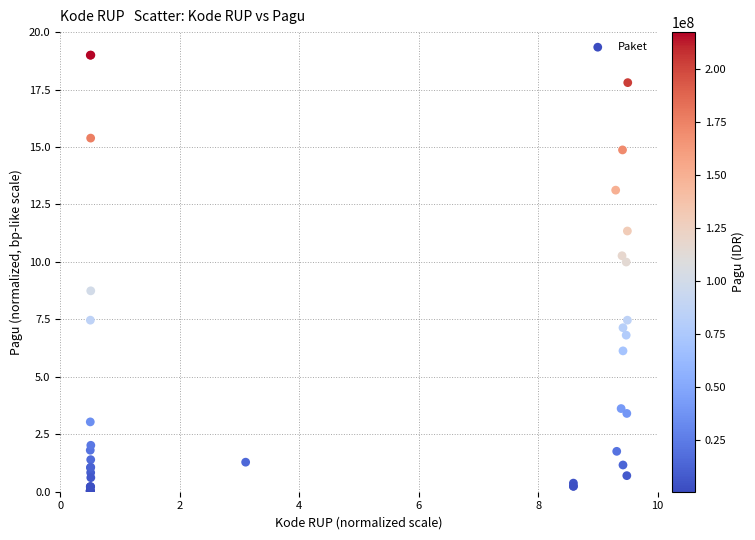

What Y value in the scatter plot is closest to 9?

8.7